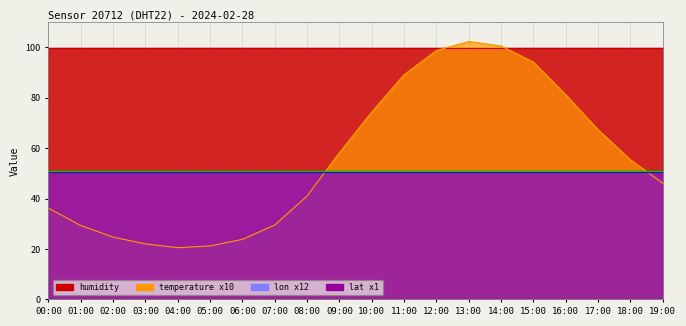

What is the label of the 10th point from the left?

09:00